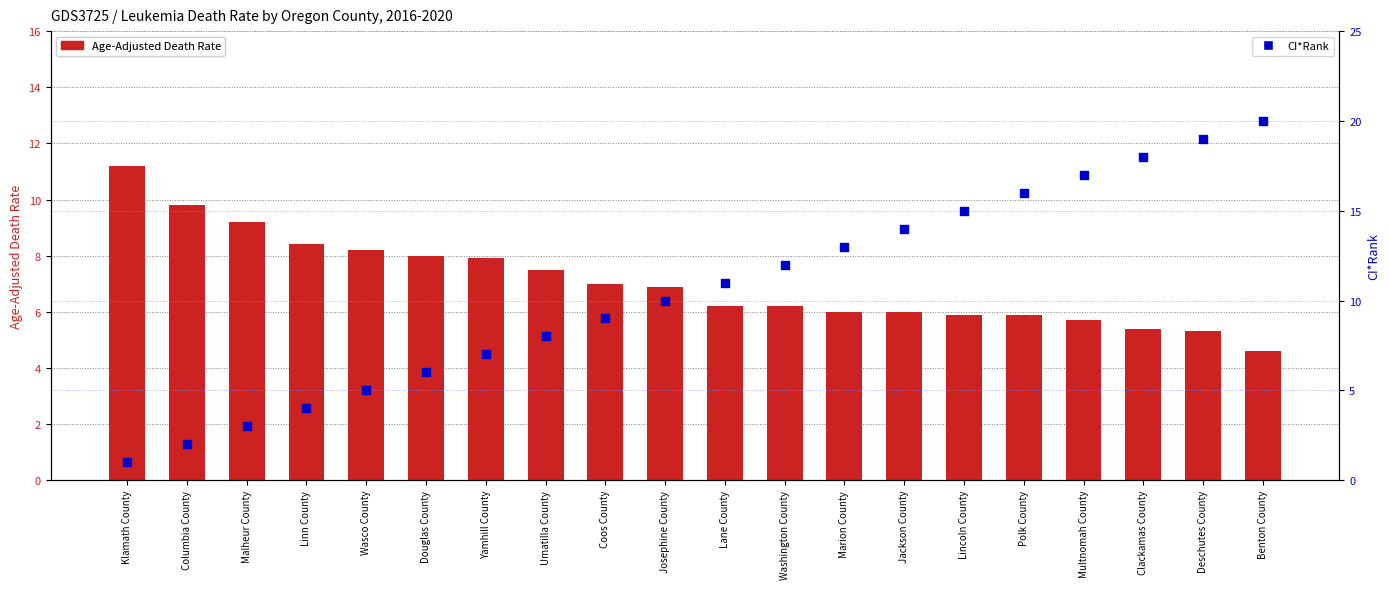

Which series has the largest Y range (max minus min)?

CI*Rank